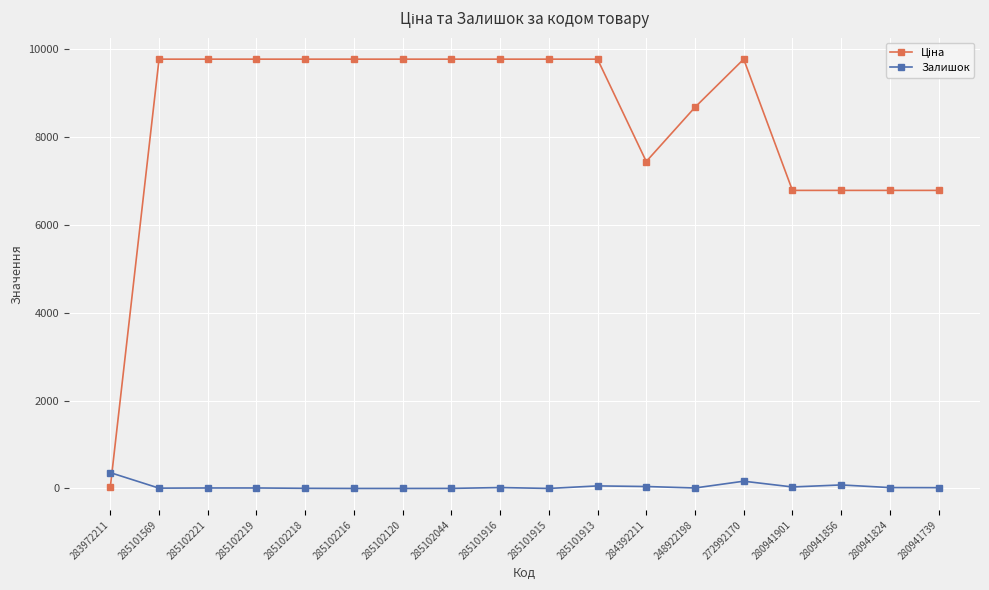

What is the average value of the Залишок series?

46.9